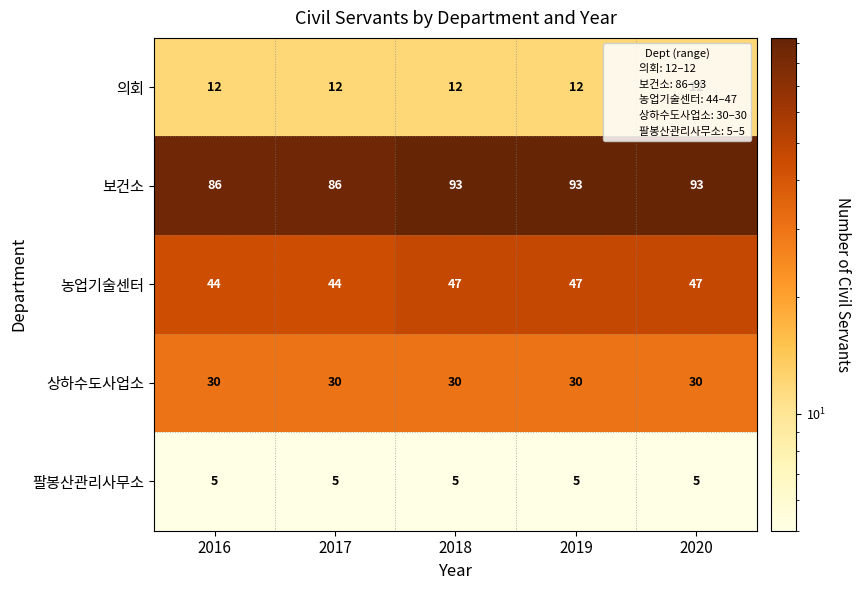

List the series in order of their peak value, highest first.

보건소, 농업기술센터, 상하수도사업소, 의회, 팔봉산관리사무소